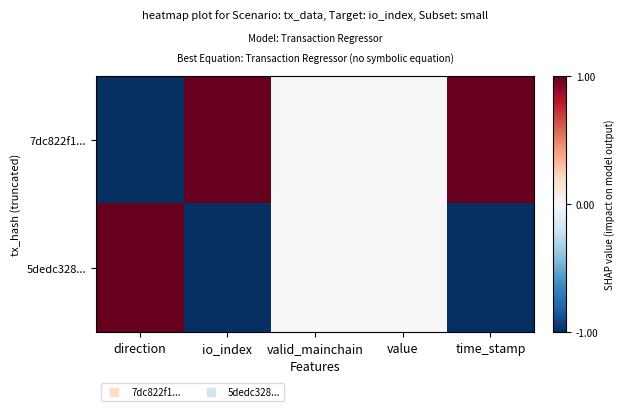

Reading left to right, transcribe all the data shown in this chart.

7dc822f1...: direction=-1.0	io_index=1.0	valid_mainchain=0.0	value=0.0	time_stamp=1.0
5dedc328...: direction=1.0	io_index=-1.0	valid_mainchain=0.0	value=0.0	time_stamp=-1.0